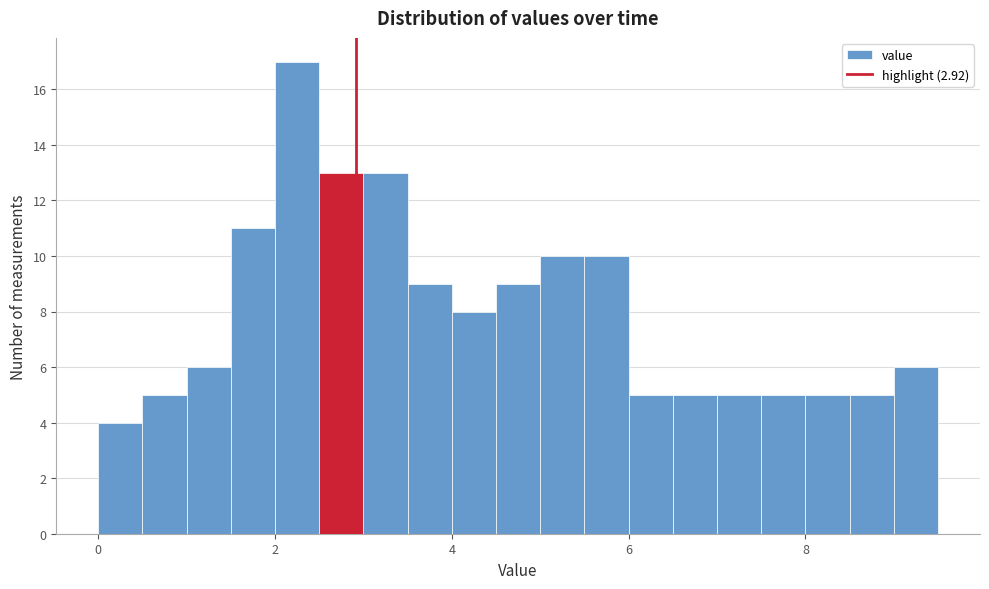

Read against the x-axis, roughly where is the centre of the tallest bar?

2.2